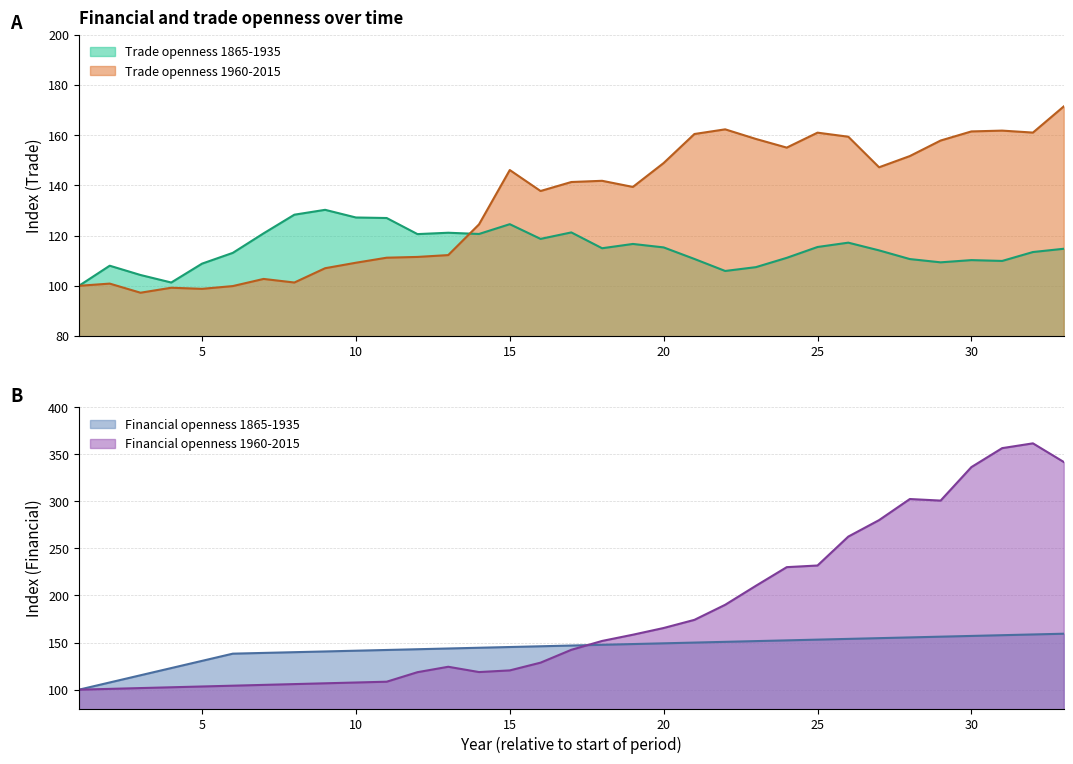

What is the difference between the Trade openness 1865-1935 values at 6 and 14?

7.5